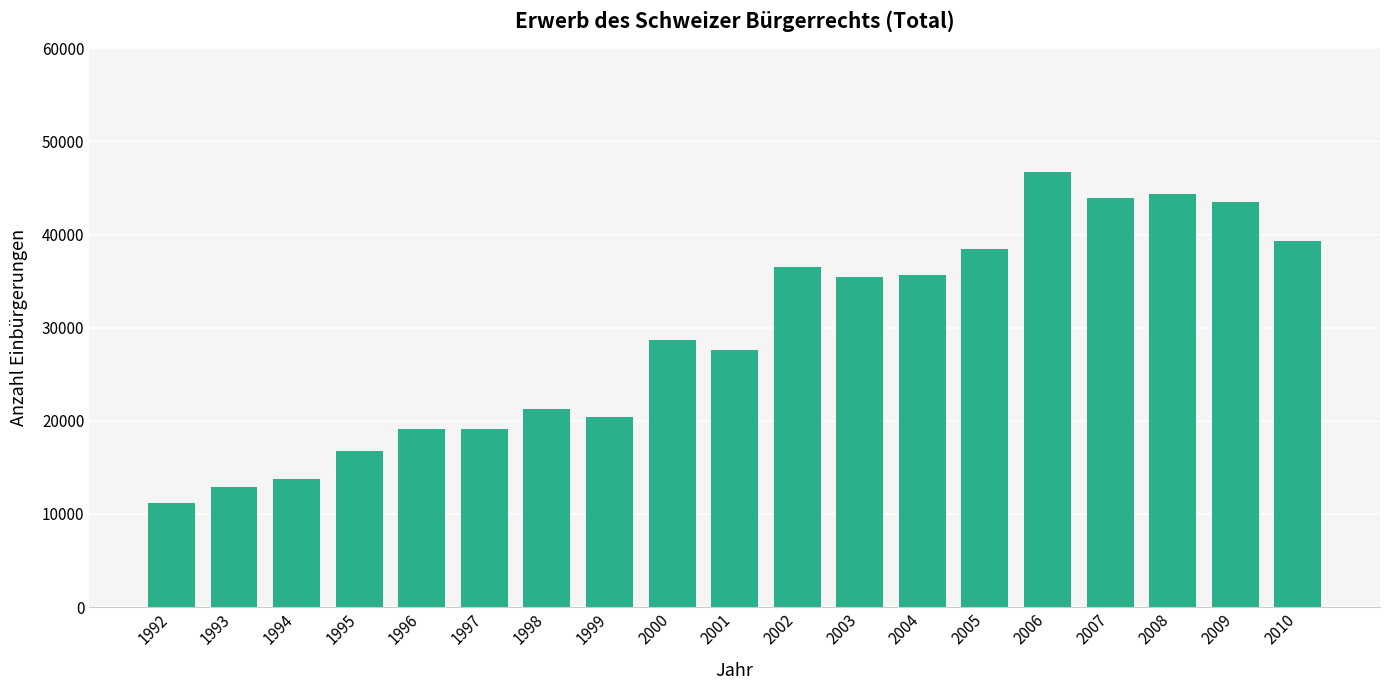

Is it true that the value at 1994 is 21176?

False